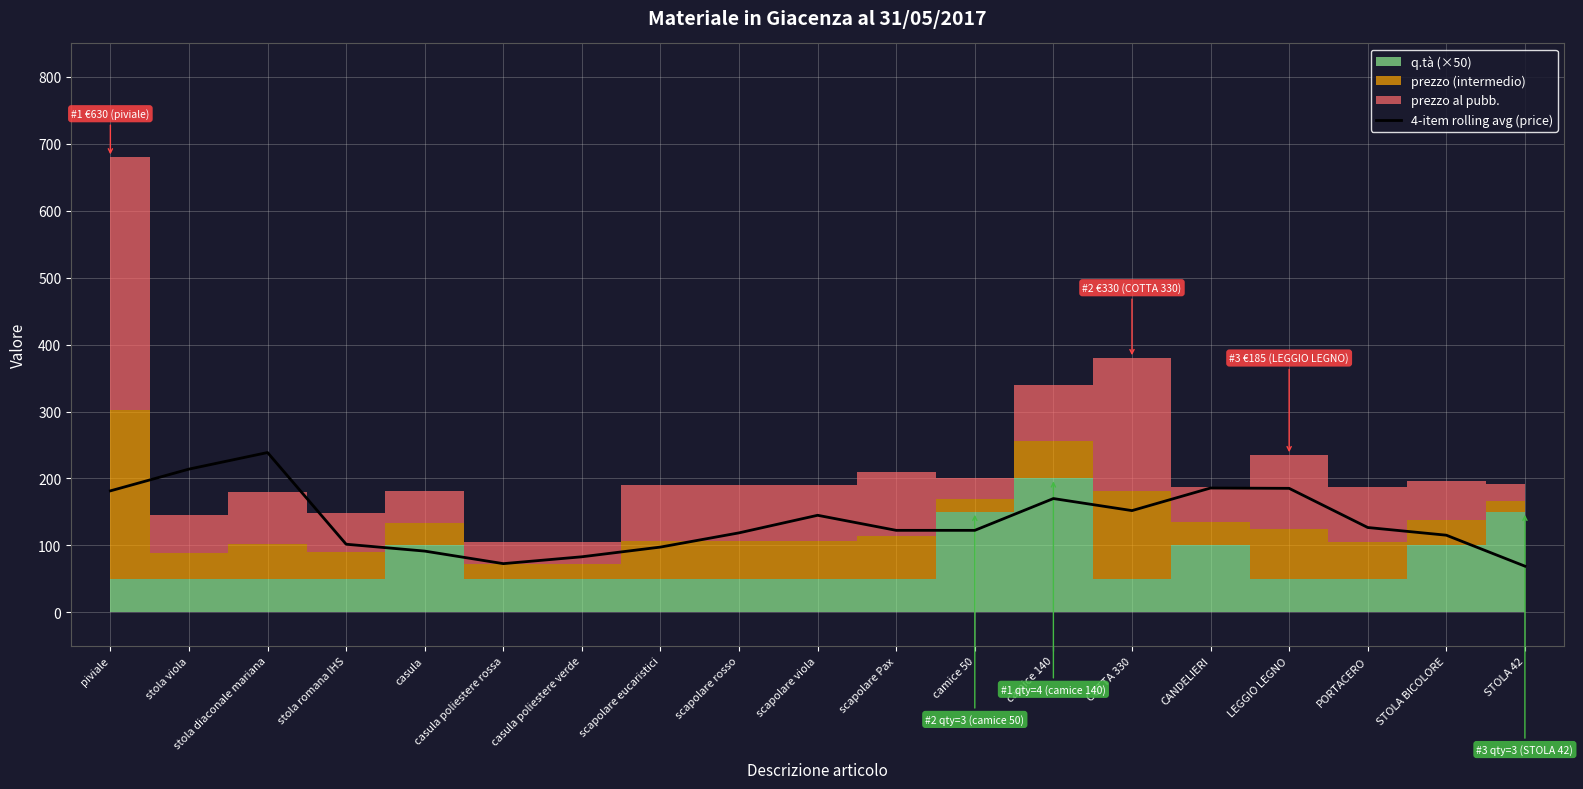

Between stola diaconale mariana and scapolare Pax, which is larger?

stola diaconale mariana